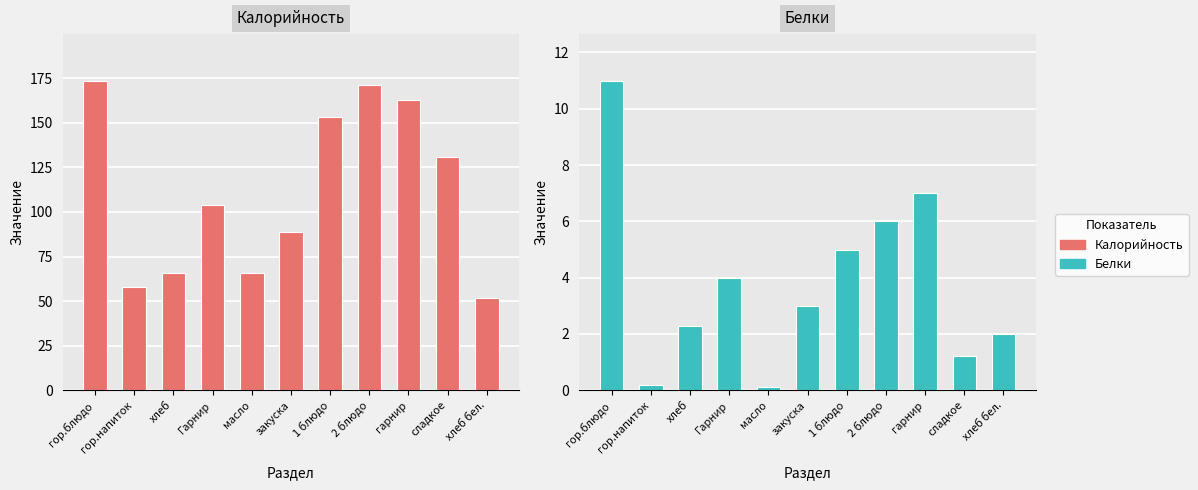

List the labels in order of Калорийность value, smallest first.

хлеб бел., гор.напиток, хлеб, масло, закуска, Гарнир, сладкое, 1 блюдо, гарнир, 2 блюдо, гор.блюдо